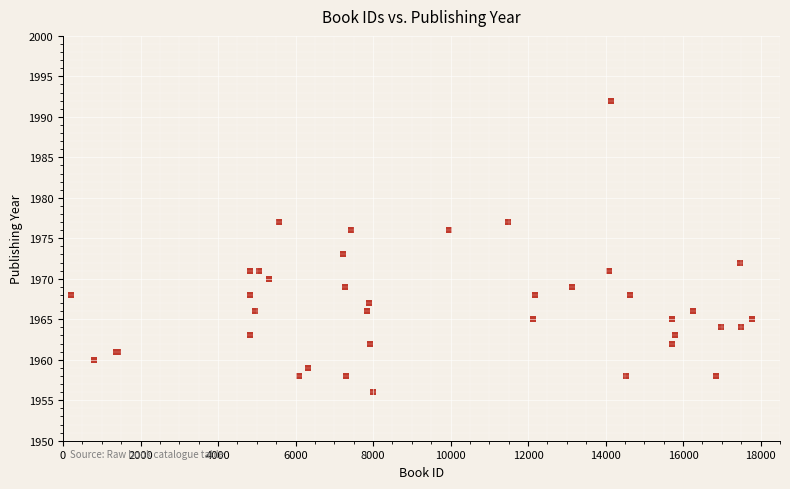

What Y value in the scatter plot is closest to 1974?

1973